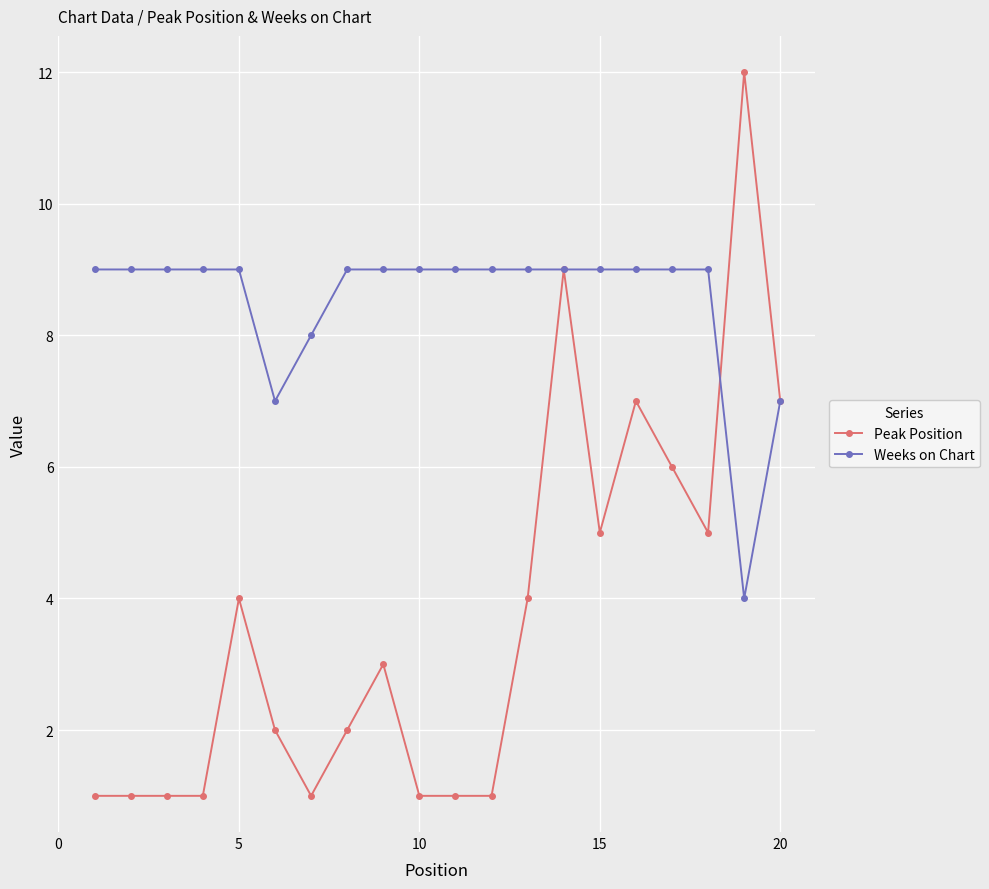

Which series has the widest spread of values?

Peak Position